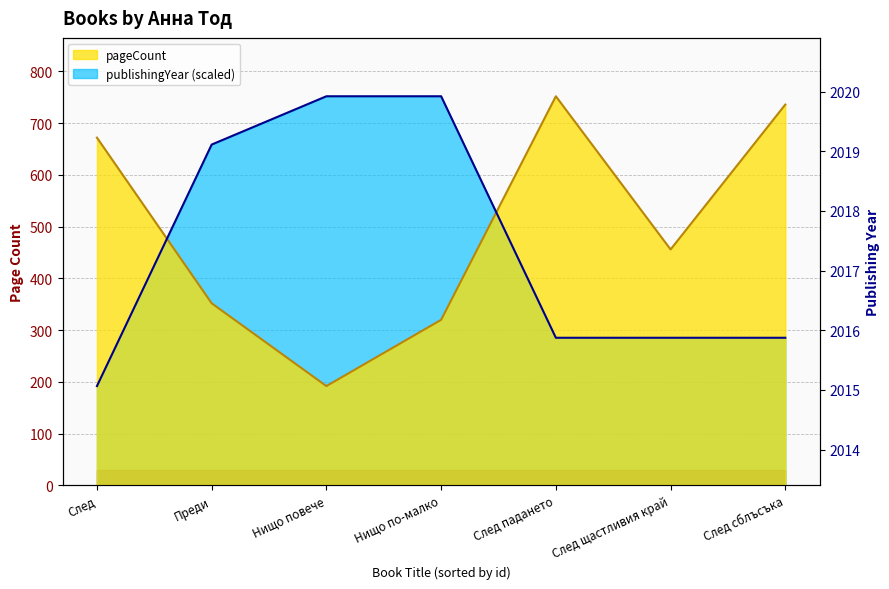

What is the maximum value shown in the chart?

2020